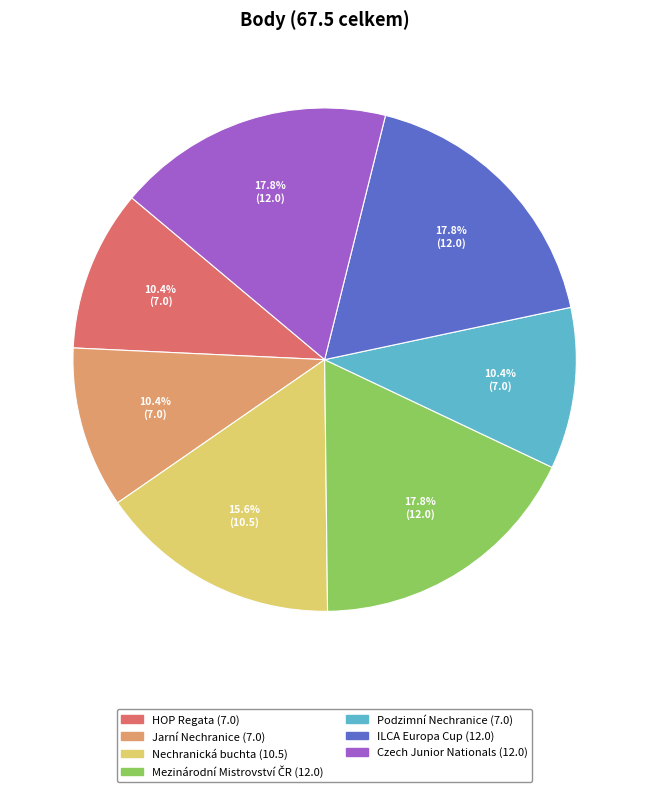

What portion of the pie excludes Czech Junior Nationals?

82.2%